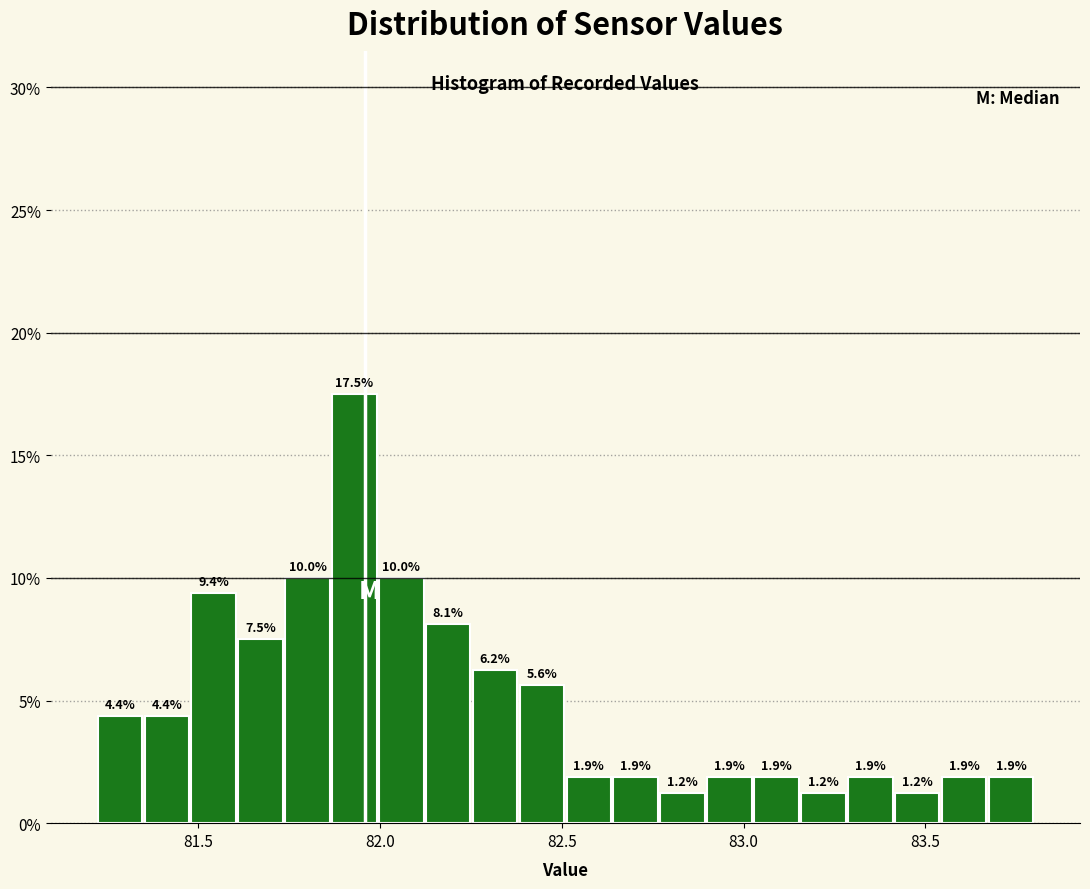

Read against the x-axis, roughly where is the centre of the tallest bar?

81.95